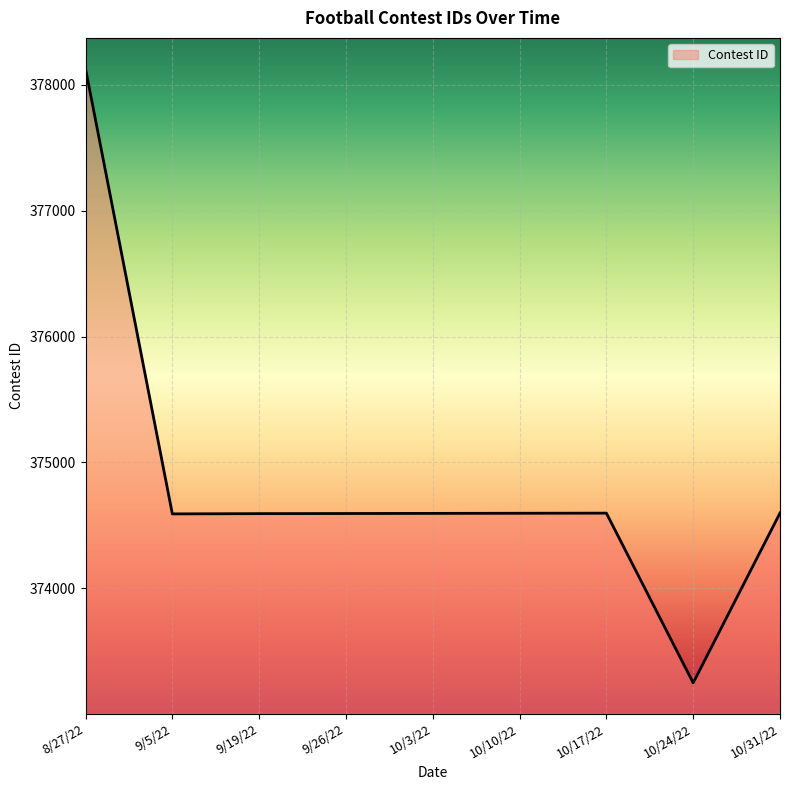

Which category has the lowest value across all series?

10/24/22